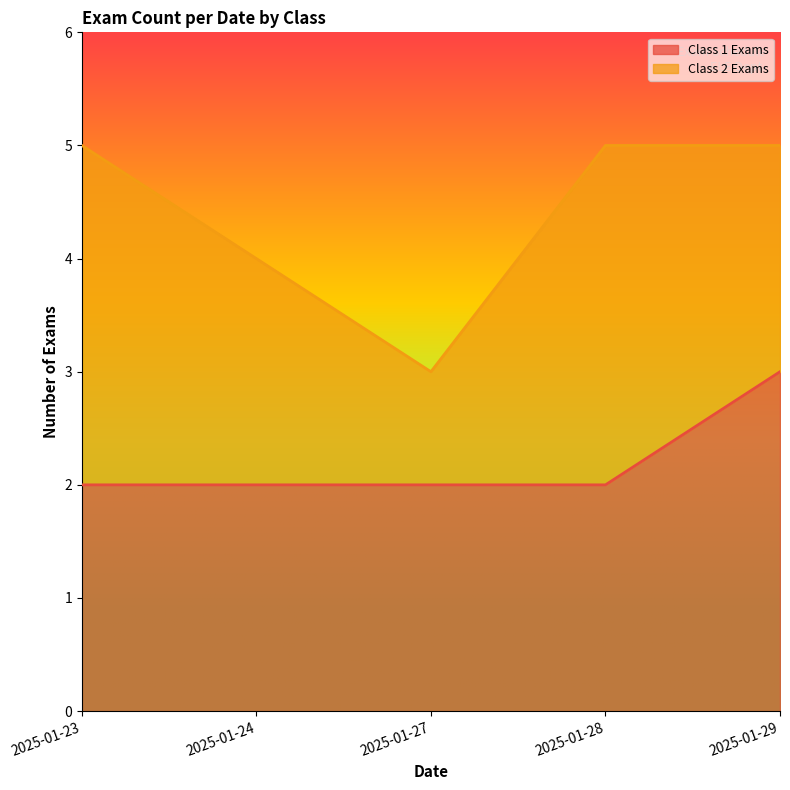

What is the ratio of the value at 2025-01-27 to the value at 2025-01-24?

1.0